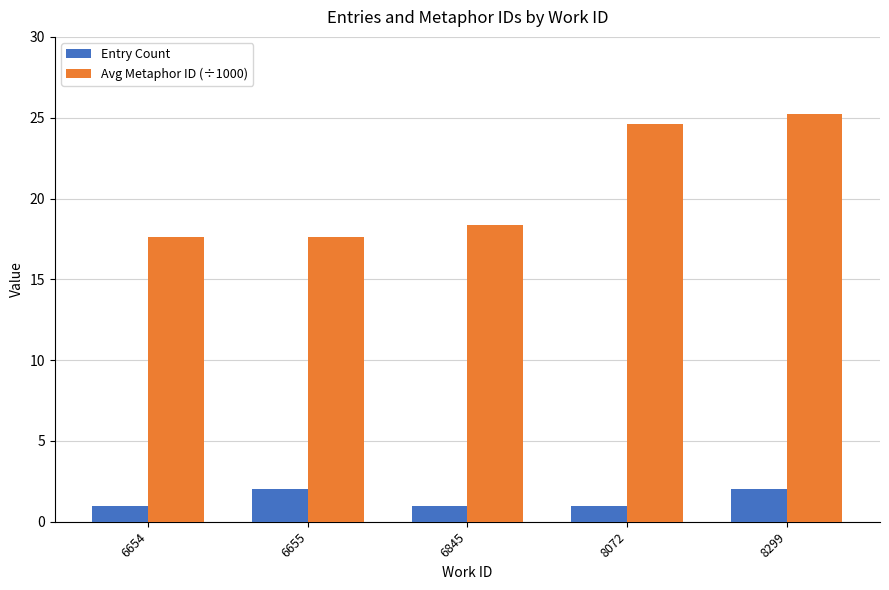

What is the maximum value shown in the chart?

25.2